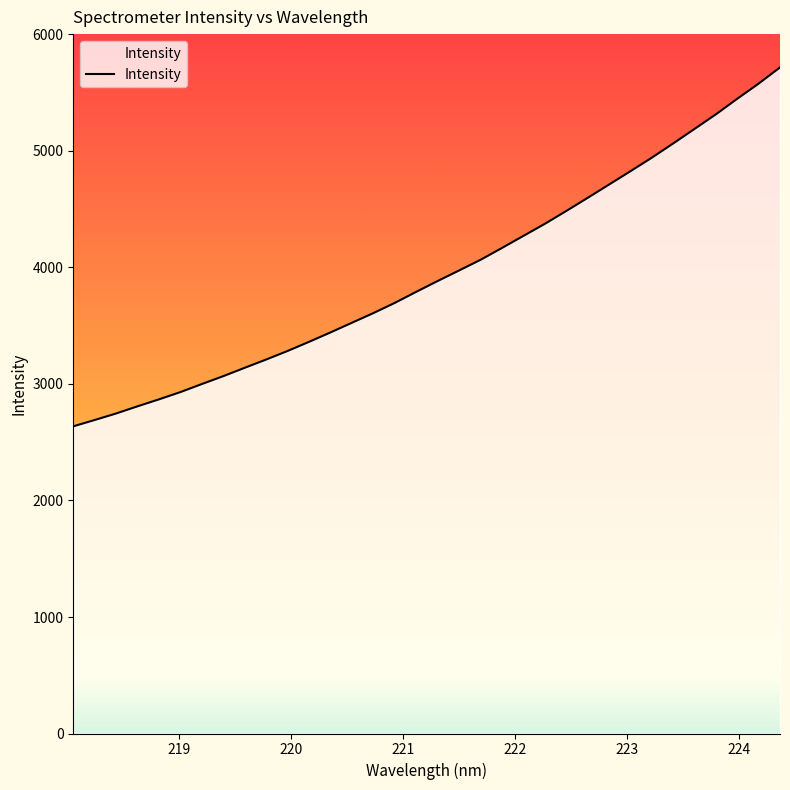

How many categories are shown in the chart?

34